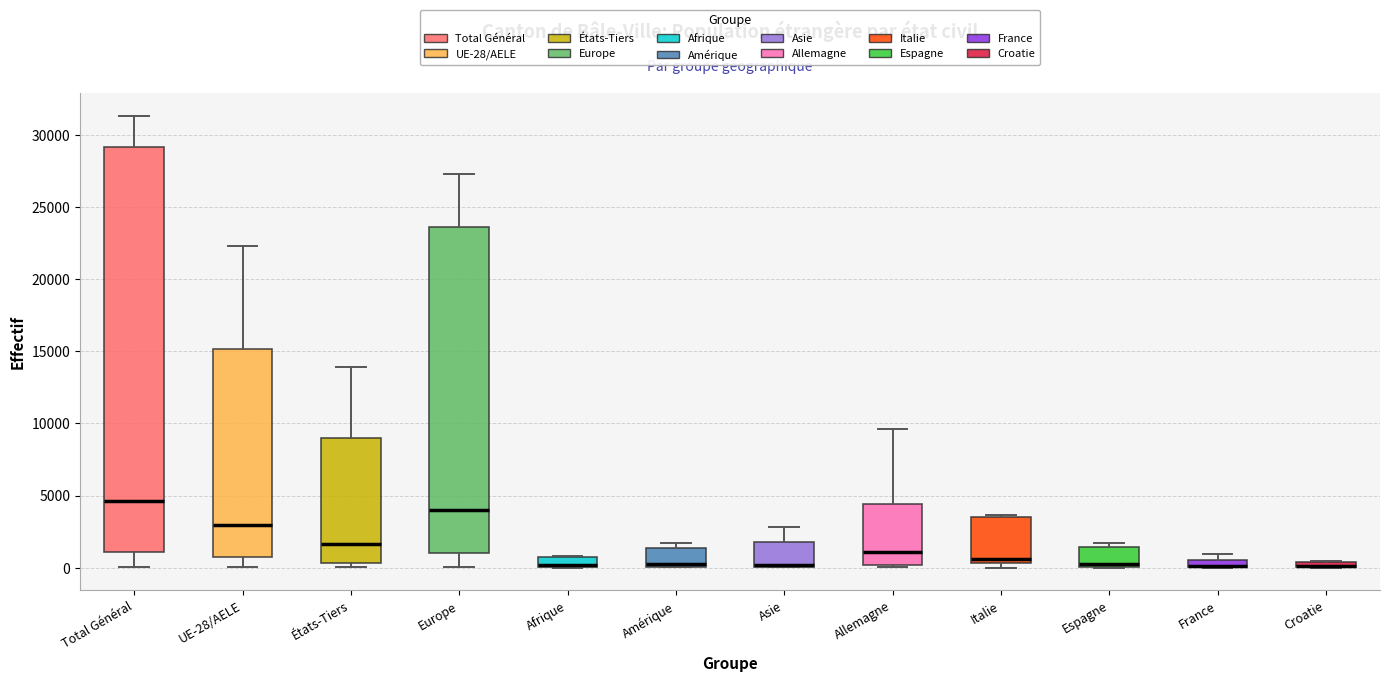

Which box is the tallest, from its lower edge to its upper edge?

Total Général